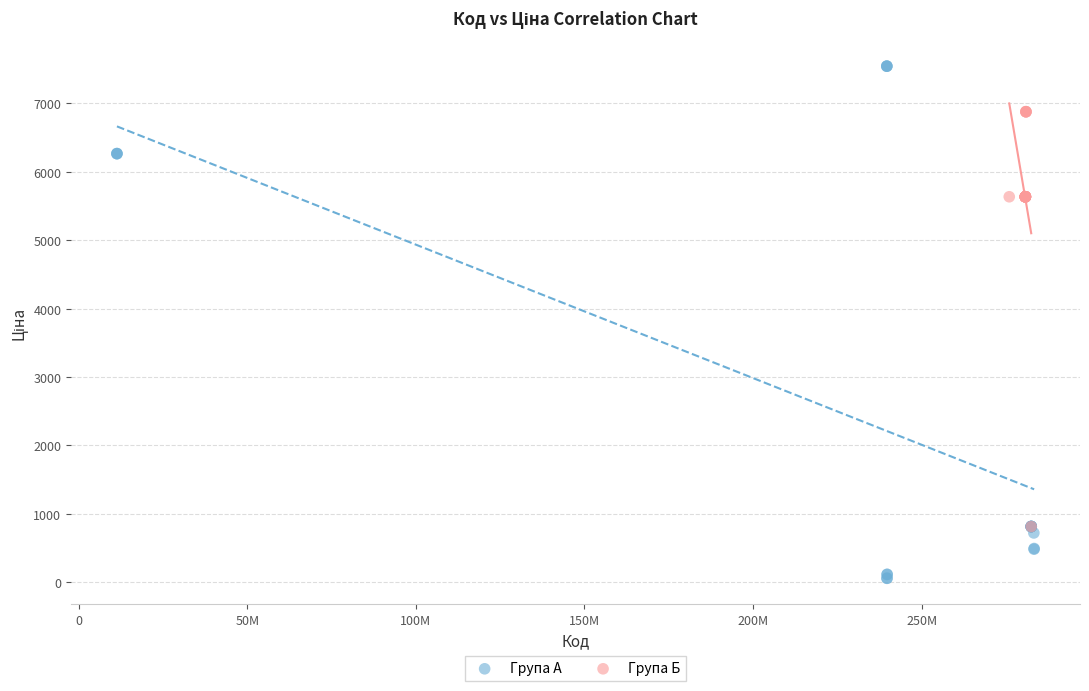

Which series contains the highest Y value?

Група А